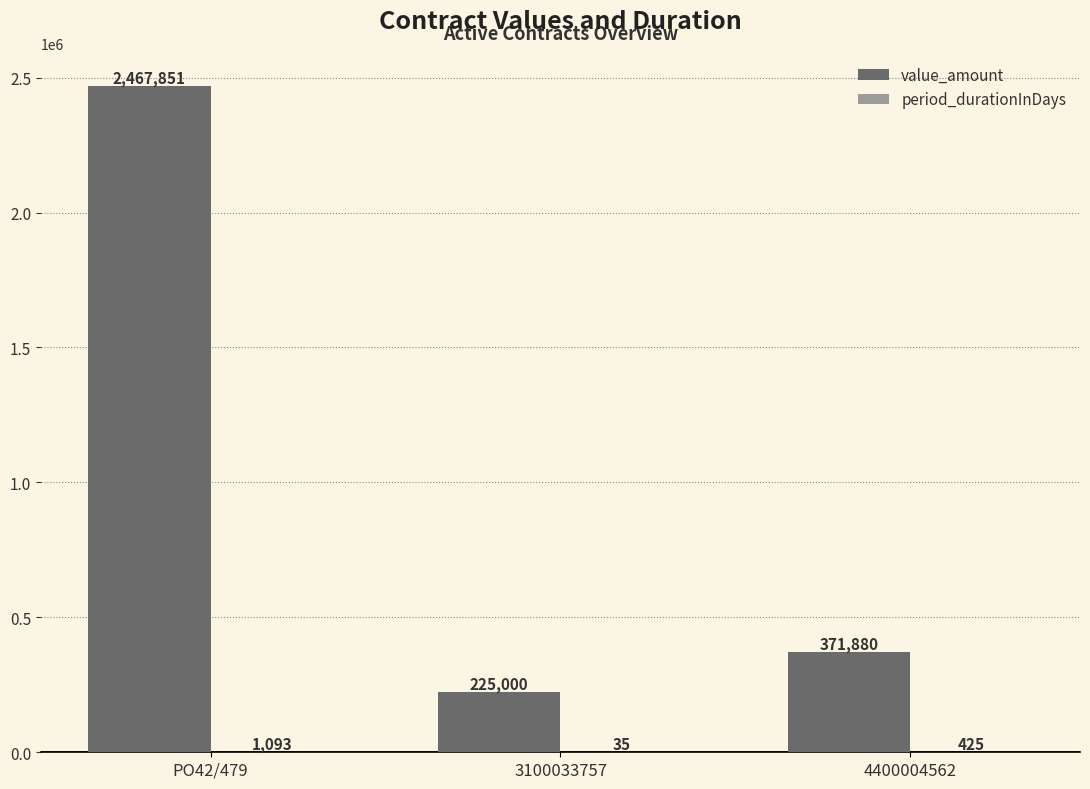

Which series has the largest total across all categories?

value_amount